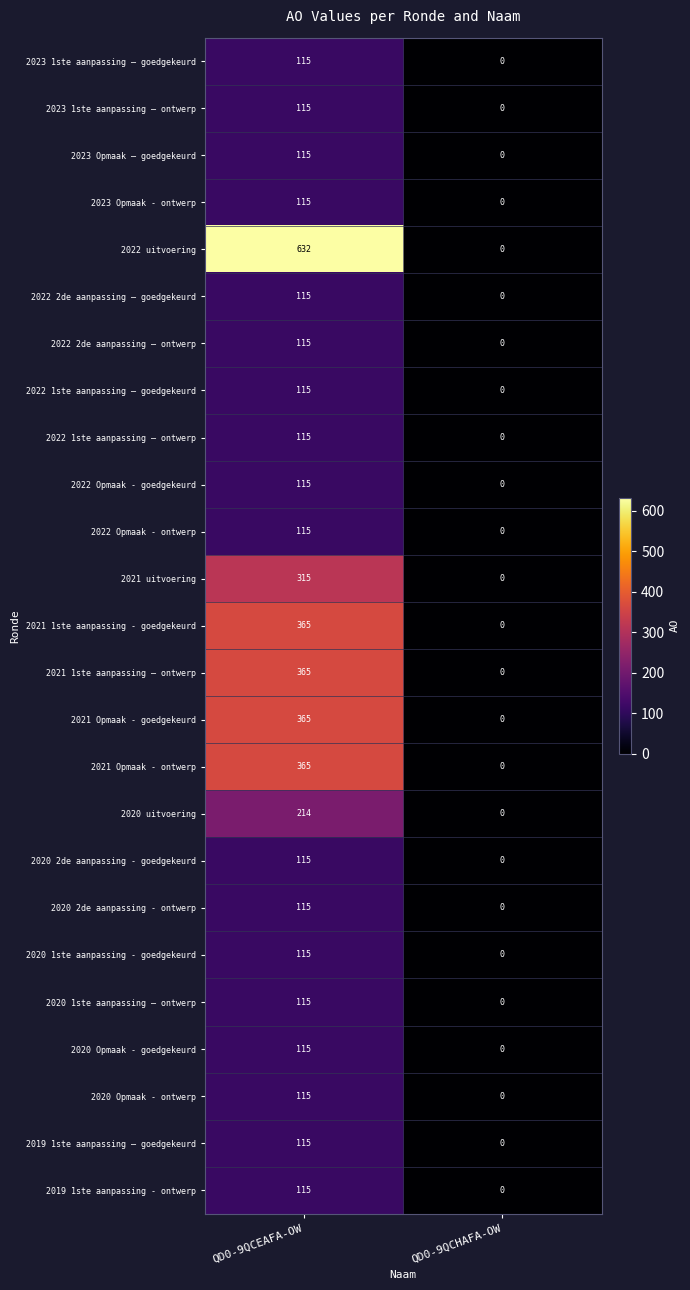

At which label is 2023 1ste aanpassing – goedgekeurd closest to 57?

QD0-9QCHAFA-OW